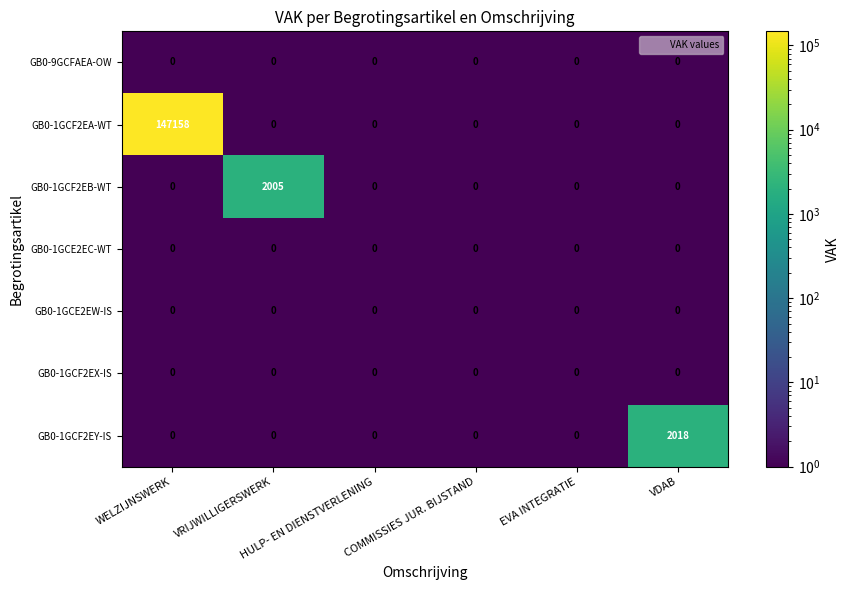

Which series has the widest spread of values?

GB0-1GCF2EA-WT